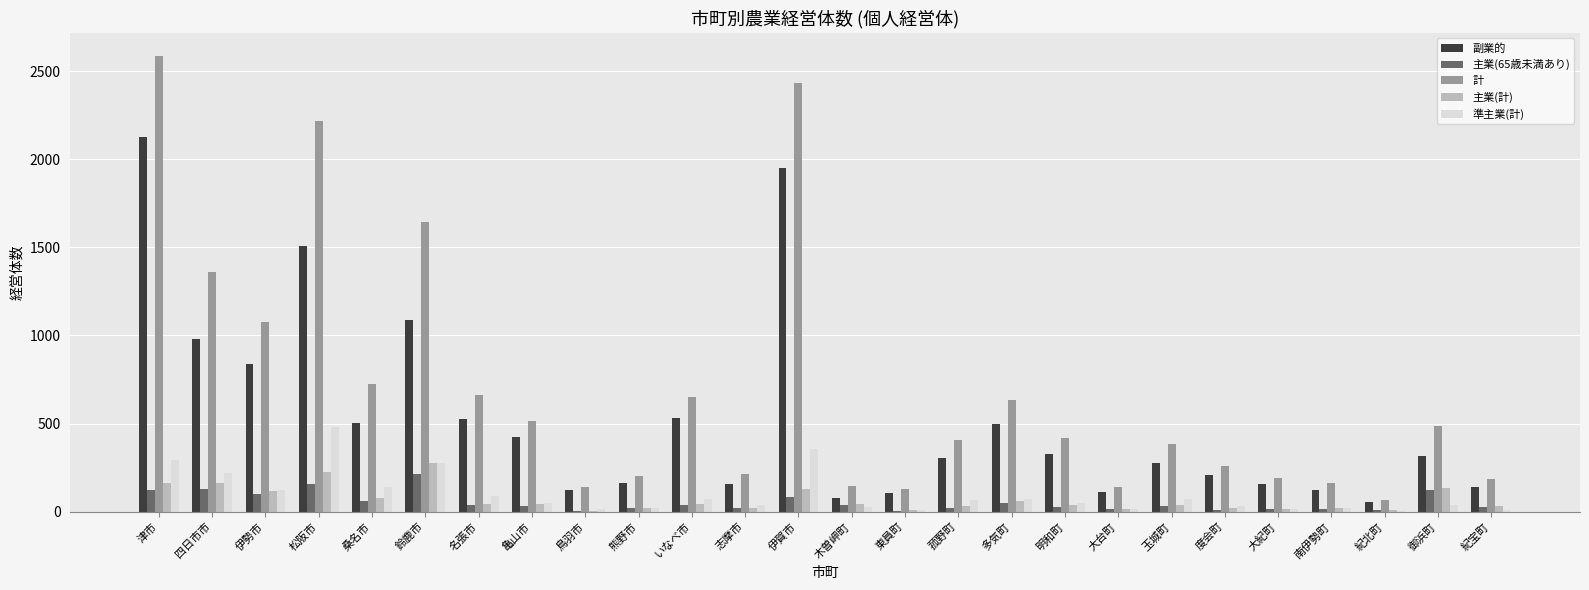

Between 鈴鹿市 and 明和町, which series saw the biggest shift?

計